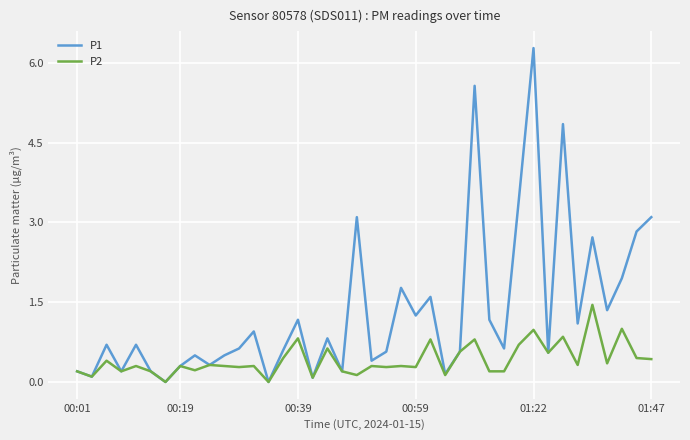

Which series has the widest spread of values?

P1